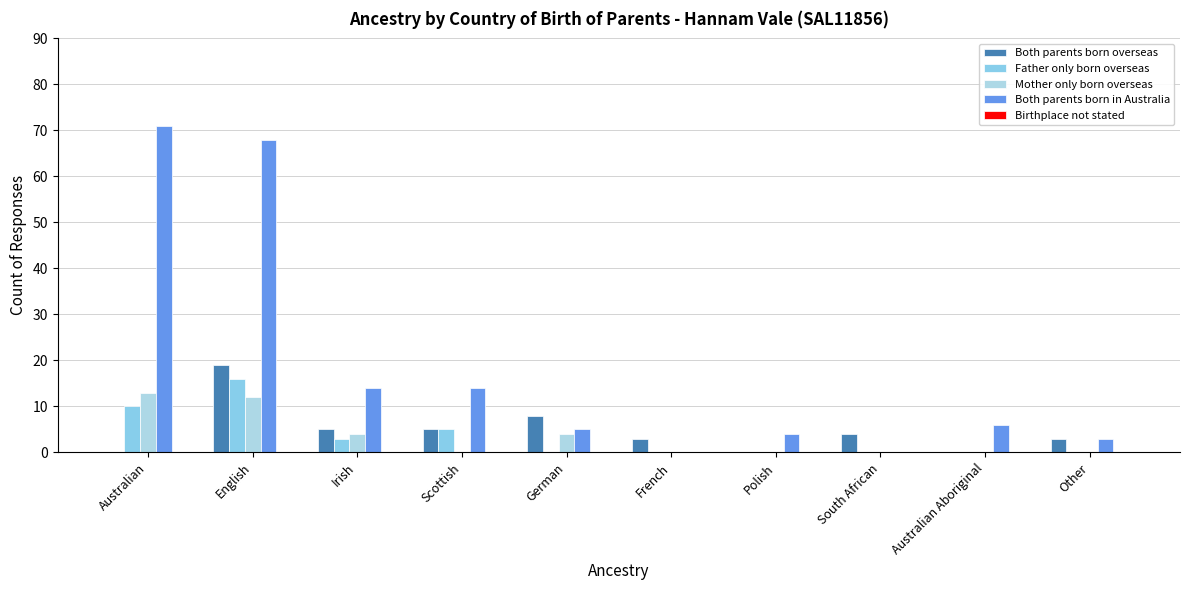

Between Australian and French, which series saw the biggest shift?

Both parents born in Australia